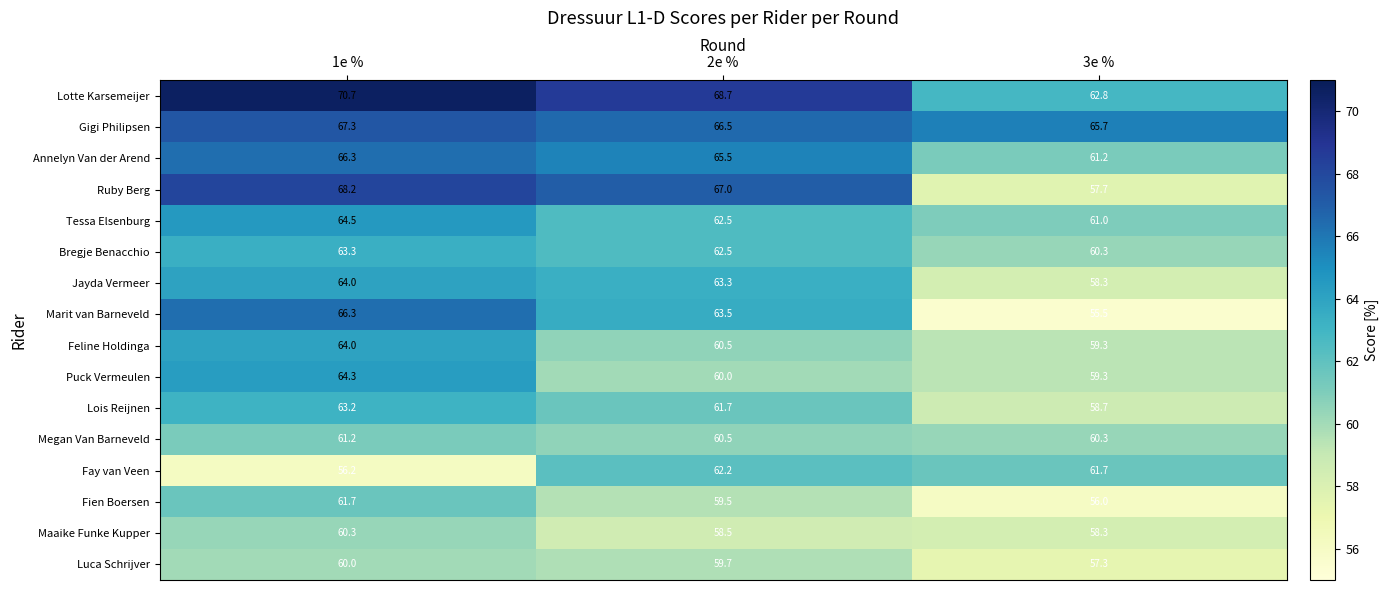

What is the difference between the highest and lowest values at 1e %?

14.5